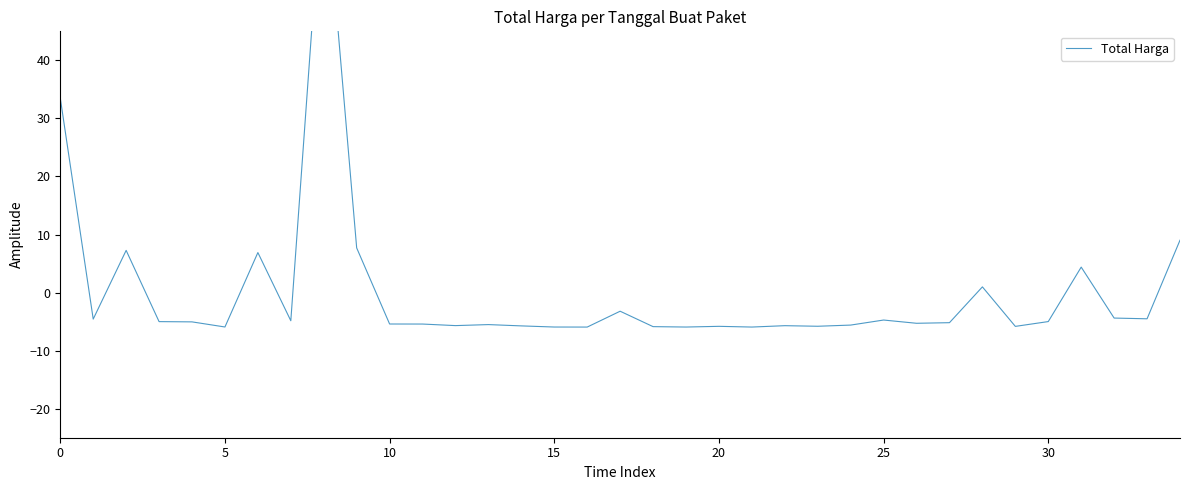

Between 27 and 19, which is larger?

27